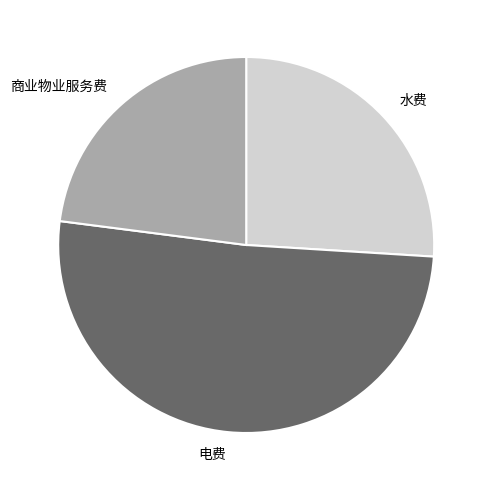

Between 电费 and 商业物业服务费, which is larger?

电费